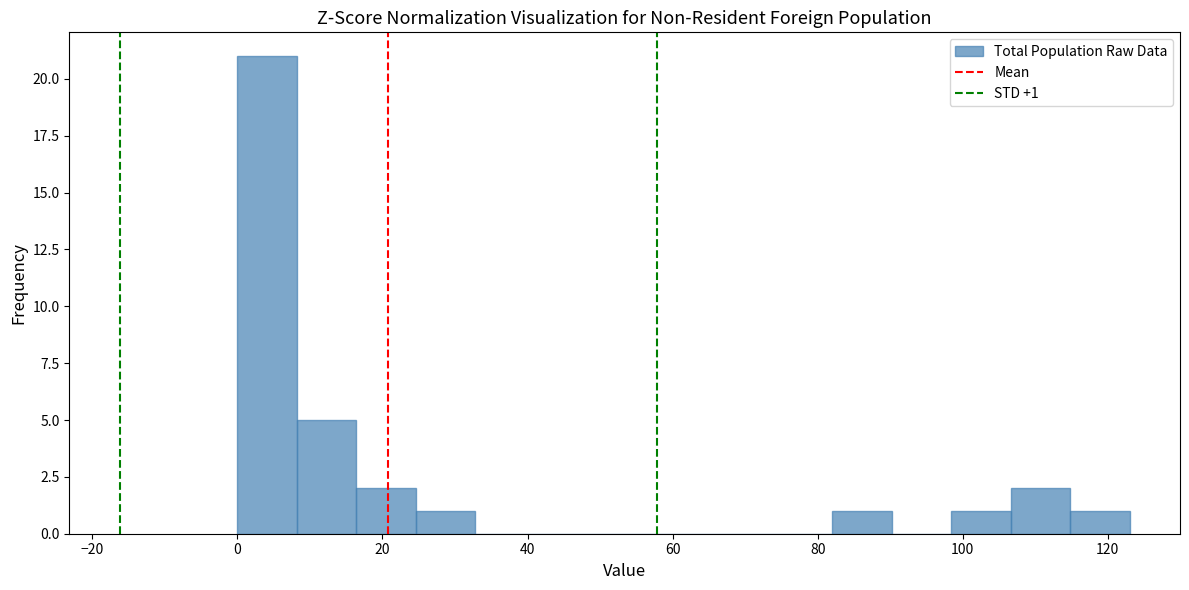

Which range on the x-axis has the tallest bar?

0.0 to 8.2